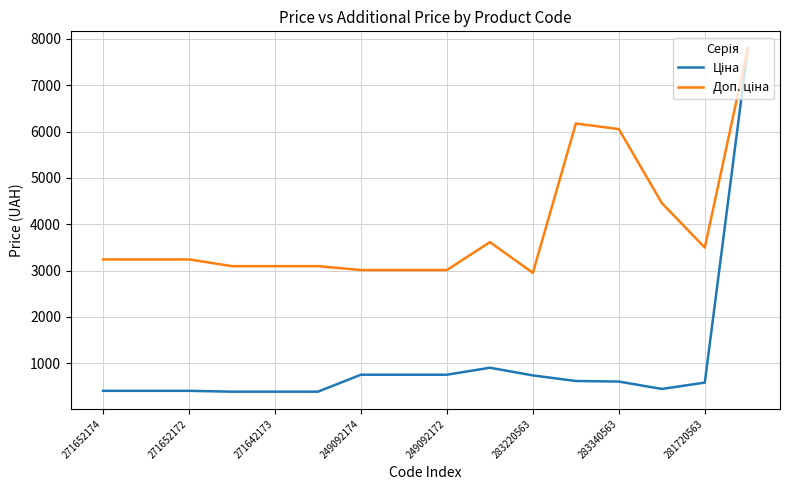

What is the minimum value shown in the chart?

387.0